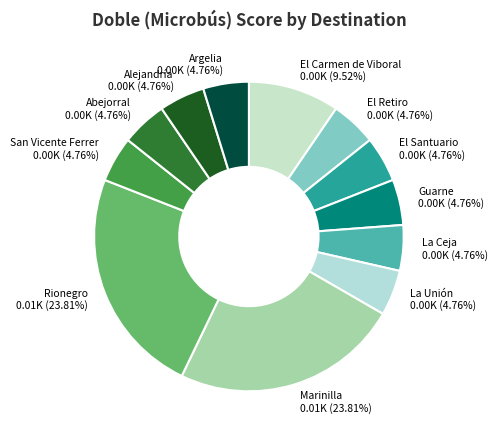

Approximately how many times larger is the value at Guarne compared to El Retiro?

1.0